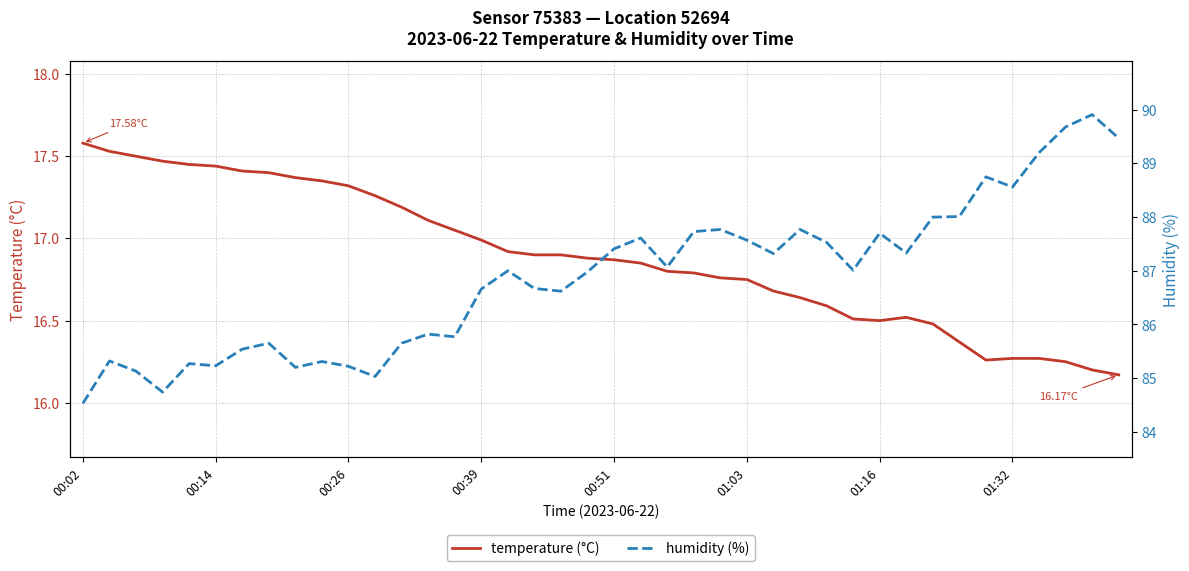

What is the maximum value for temperature?

17.6